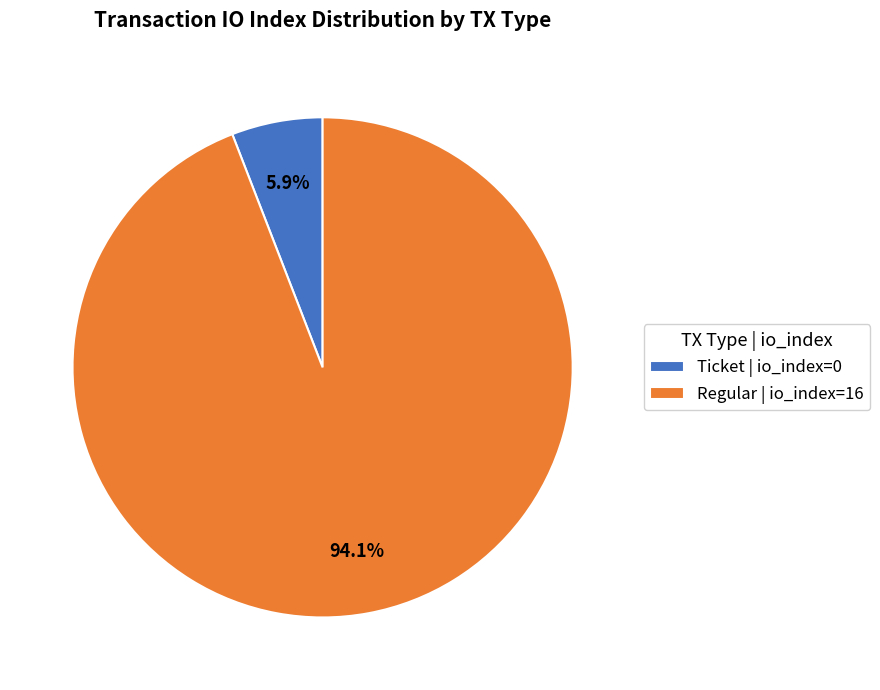

How many slices are in this pie chart?

2